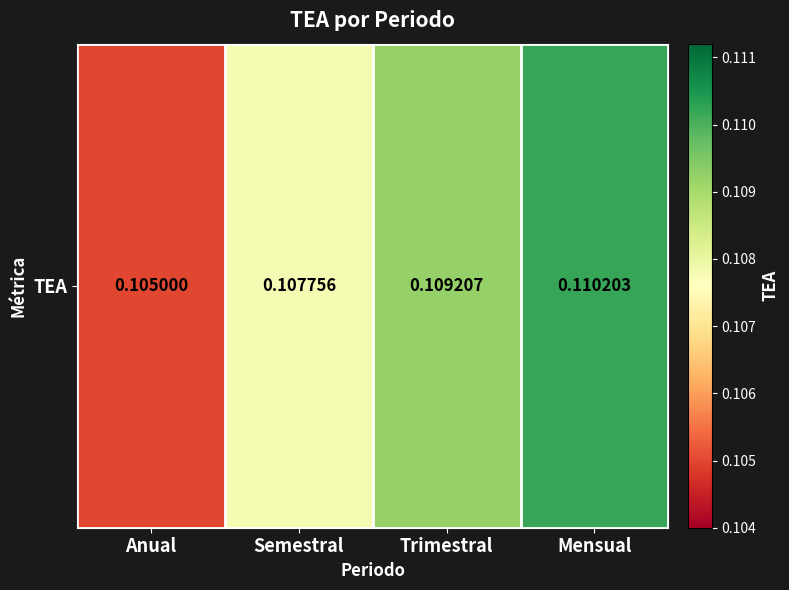

Rank the categories by value from highest to lowest.

Mensual, Trimestral, Semestral, Anual